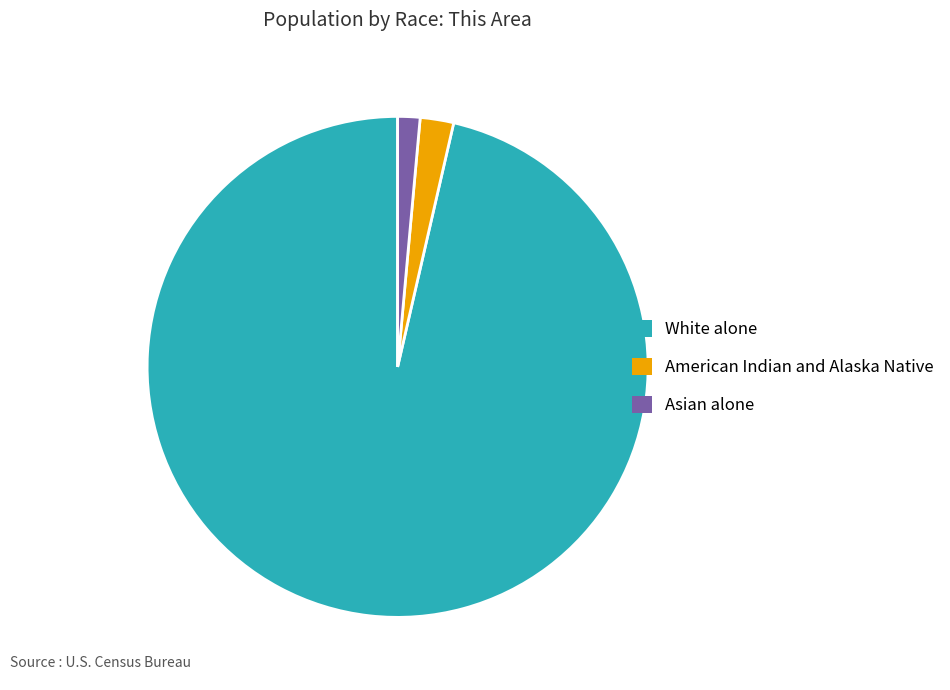

Is there any slice that represents more than half of the pie?

Yes